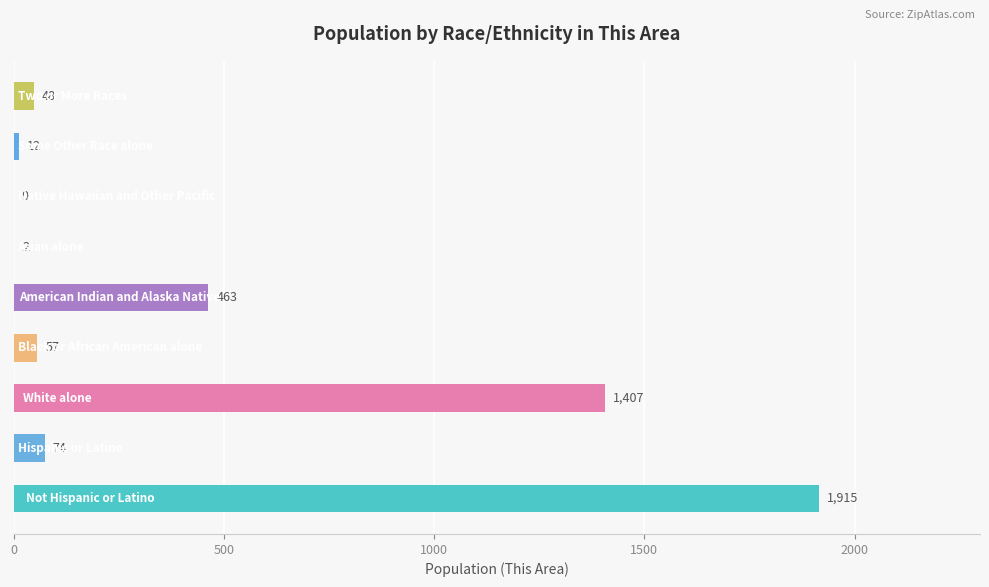

What is the sum of all values?

3978